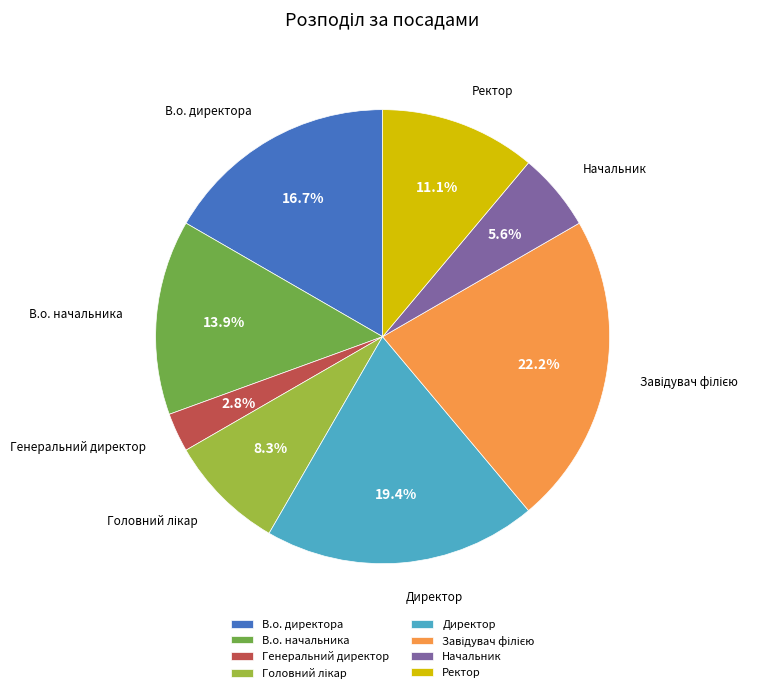

Which slice is the smallest?

Генеральний директор